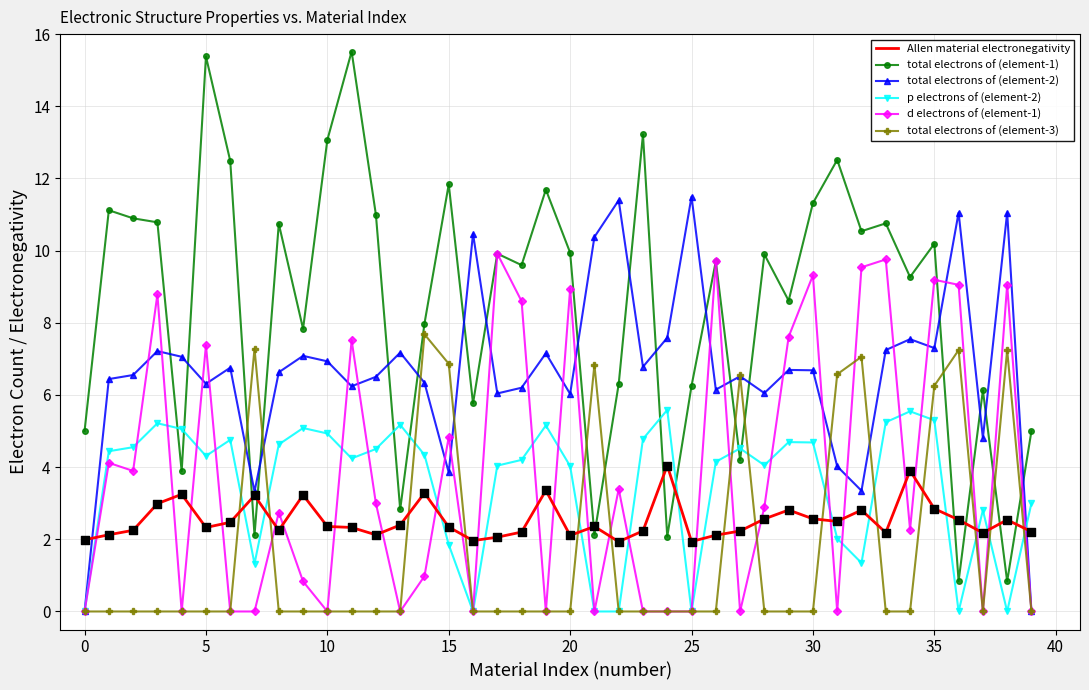

Which series has the largest range (max minus min)?

total electrons of (element-1)